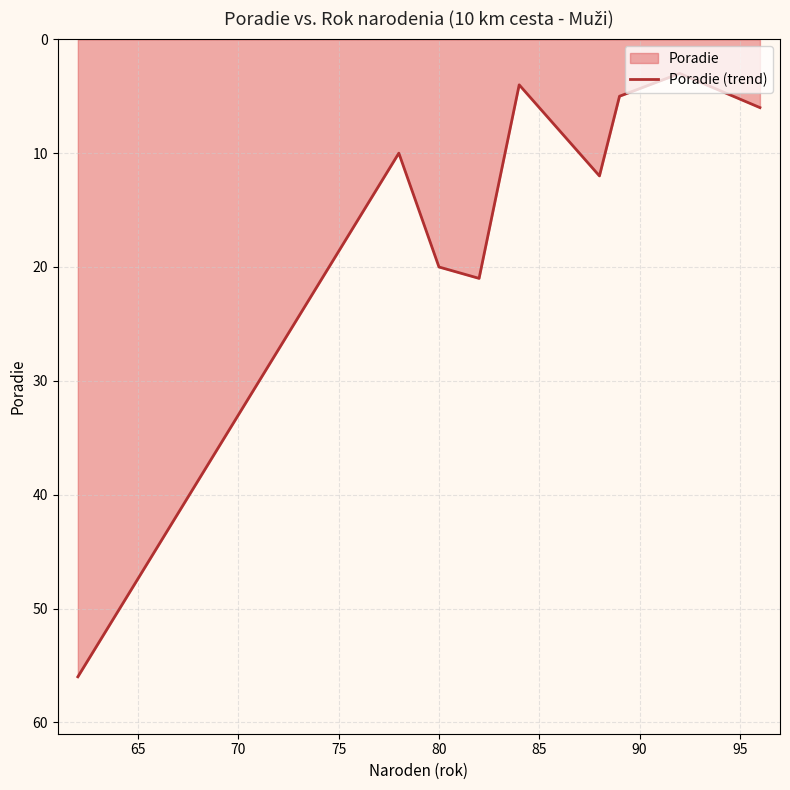

What is the minimum value shown in the chart?

3